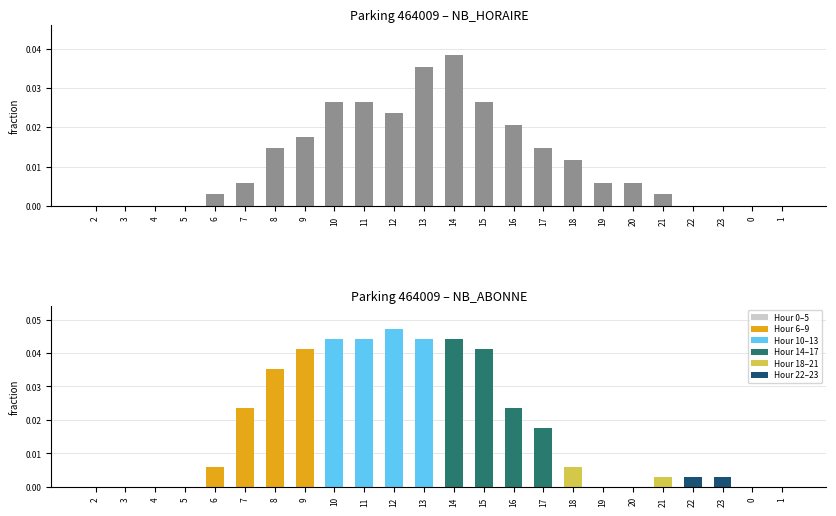

Which has a higher value, 8 or 3?

8